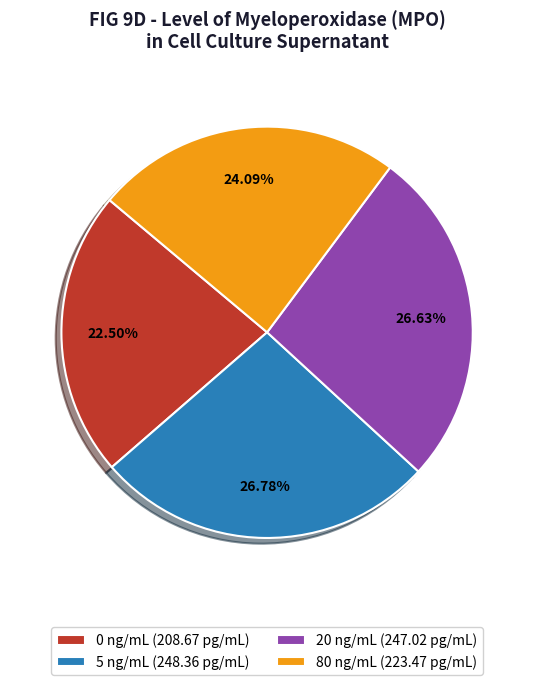

What percentage is the 80 ng/mL slice, to the nearest percent?

24%